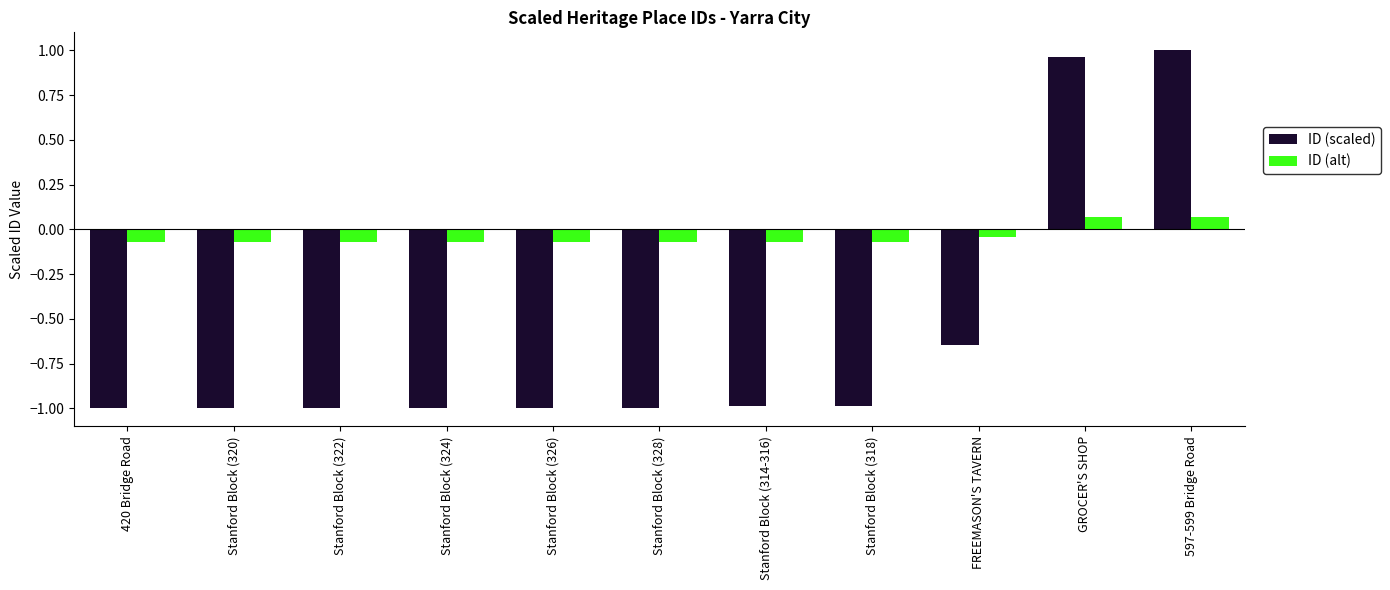

What is the label of the 11th bar from the right?

420 Bridge Road